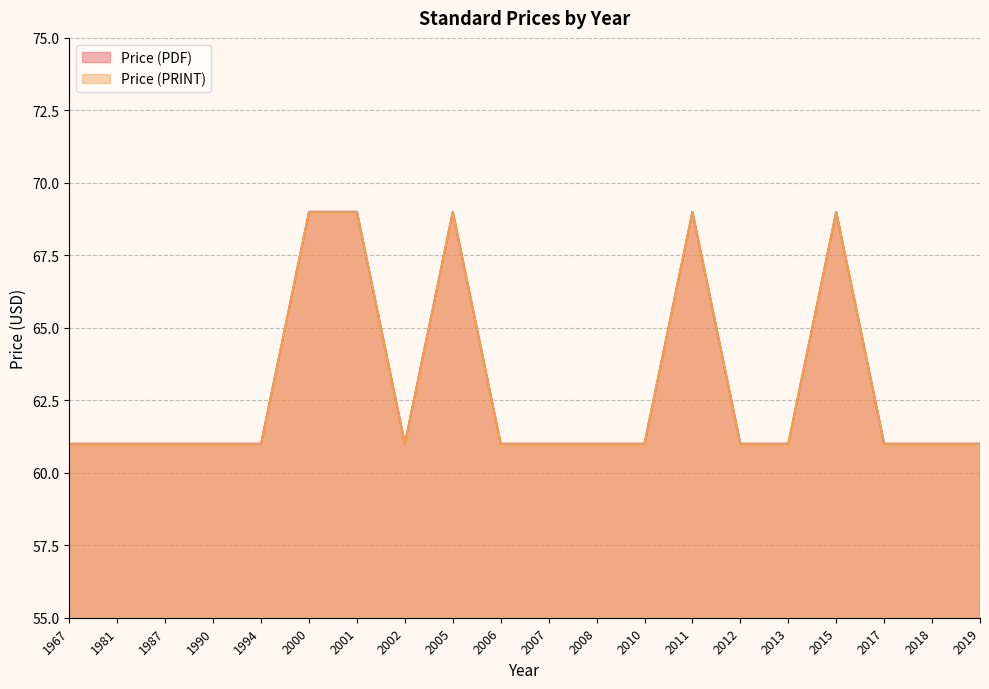

Where is the first local maximum for Price (PDF)?

2005